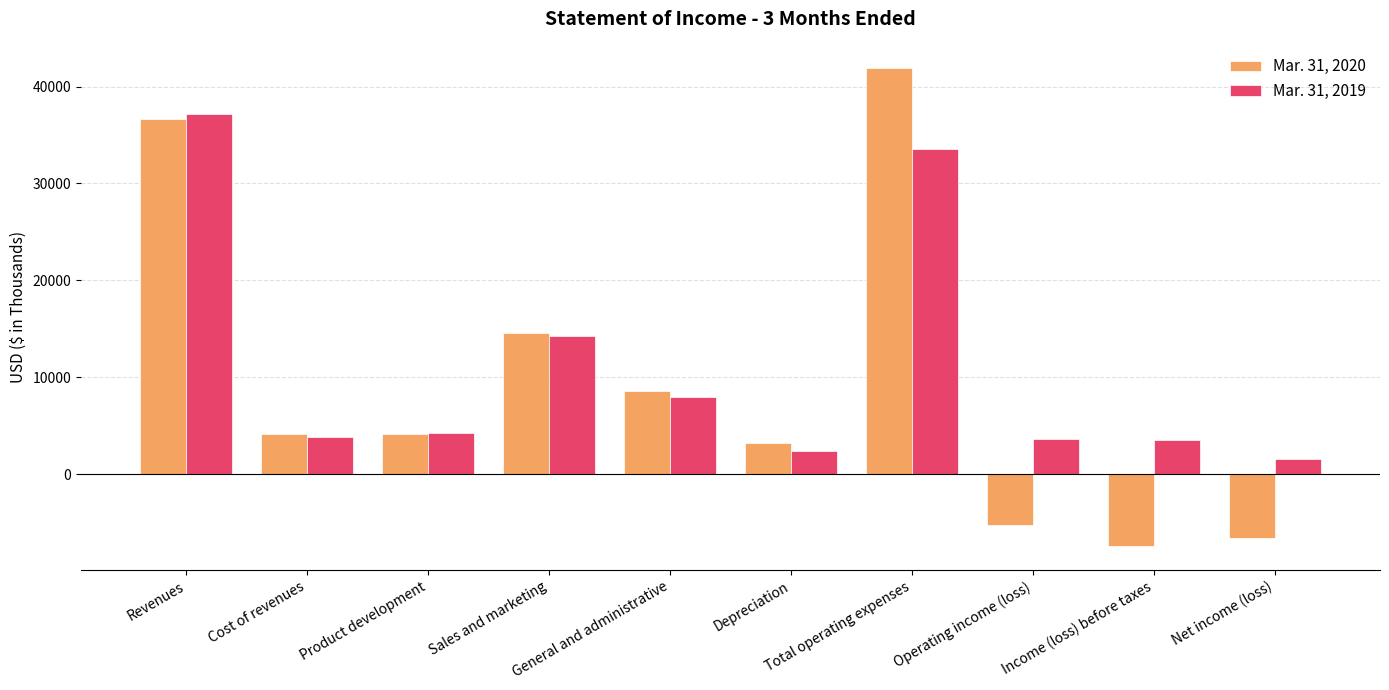

What is the approximate value of Mar. 31, 2020 at Income (loss) before taxes?

-7435